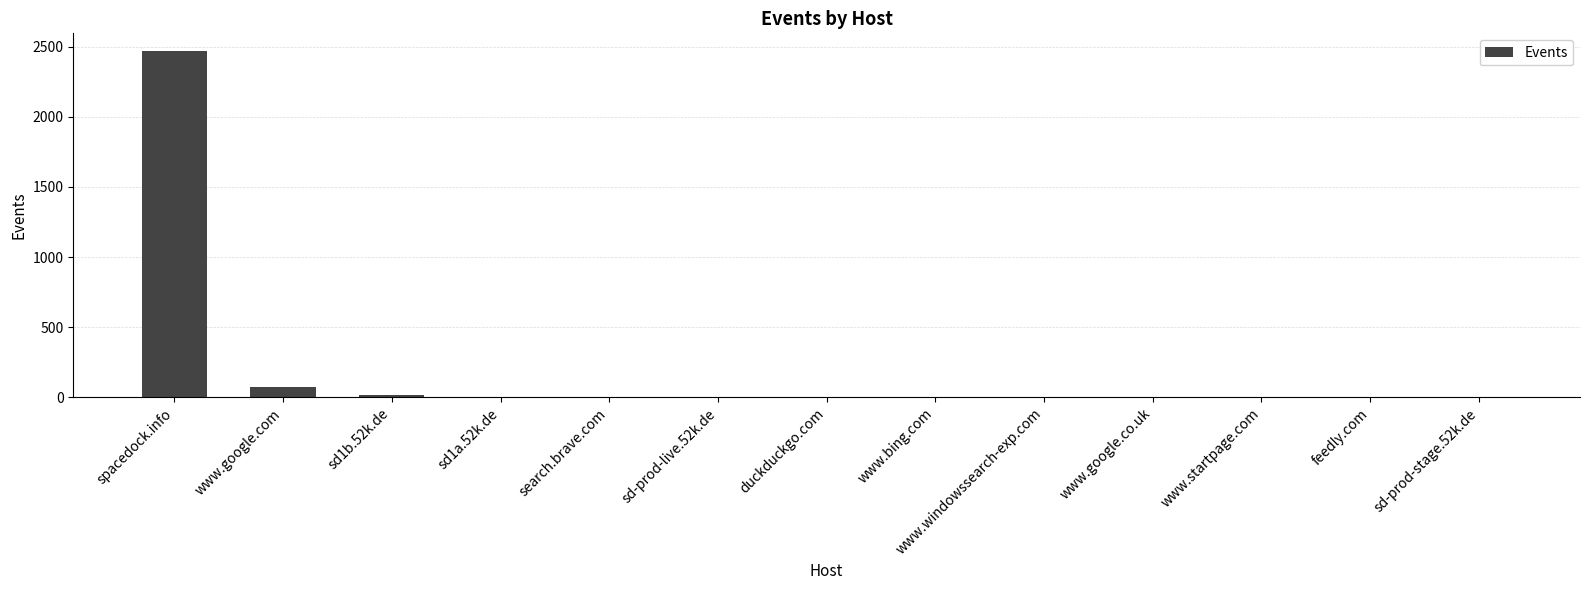

Are the bars horizontal?

No